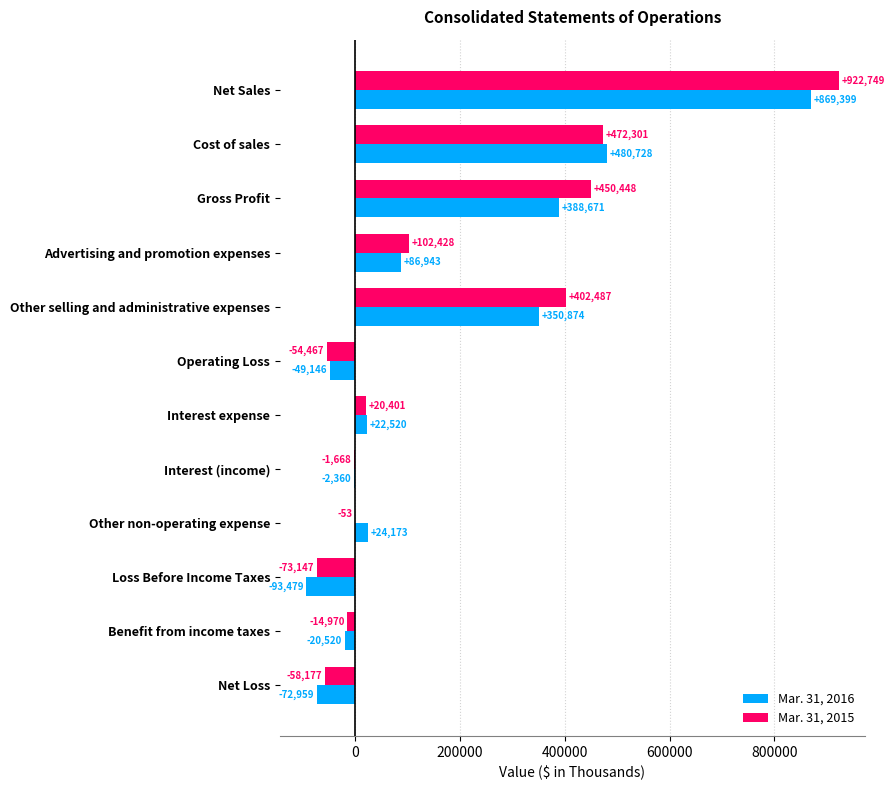

What is the maximum value shown in the chart?

922749